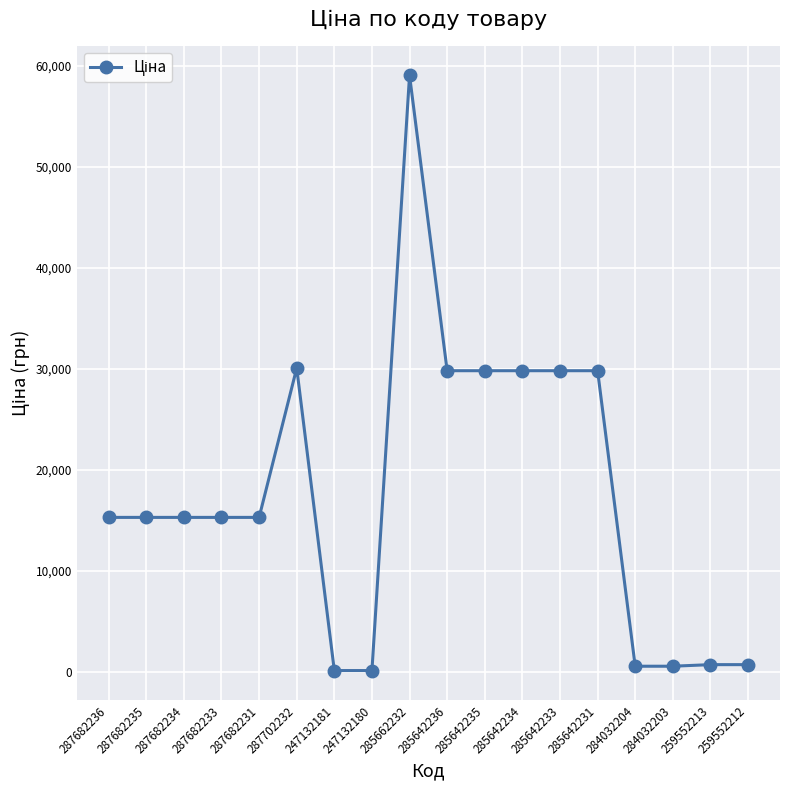

True or false: the data shows 29819.2 at 285642233.

True